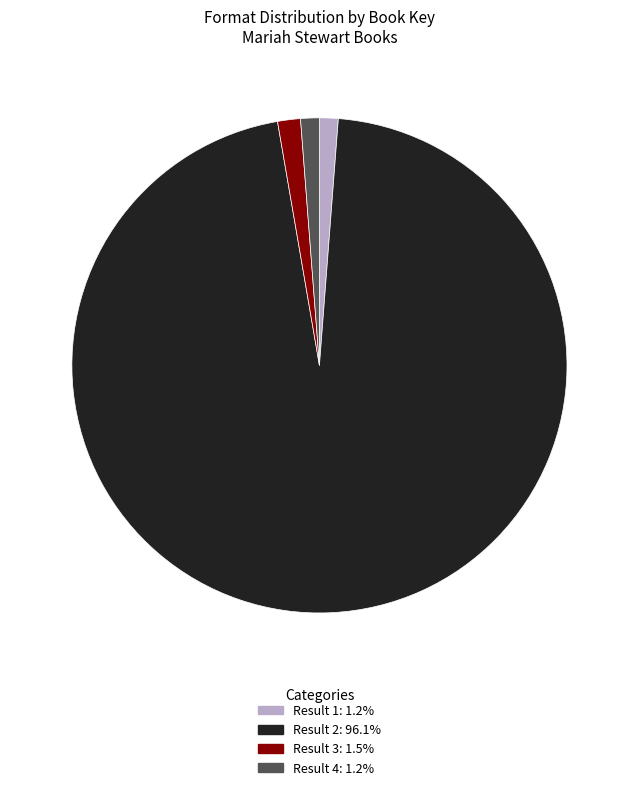

How many slices are in this pie chart?

4